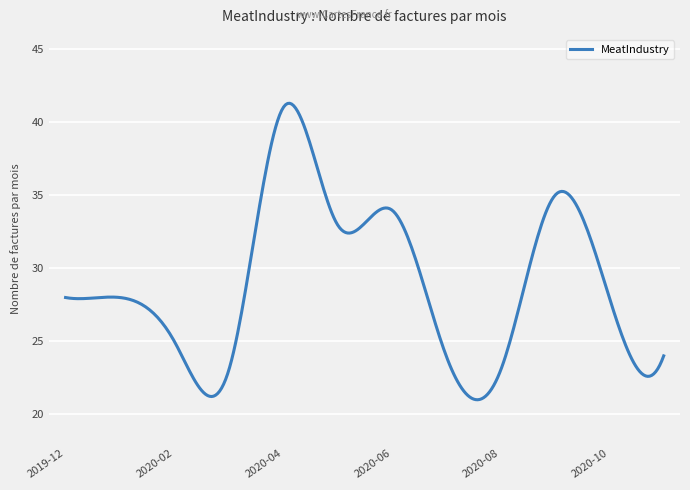

What is the minimum value shown in the chart?

21.0